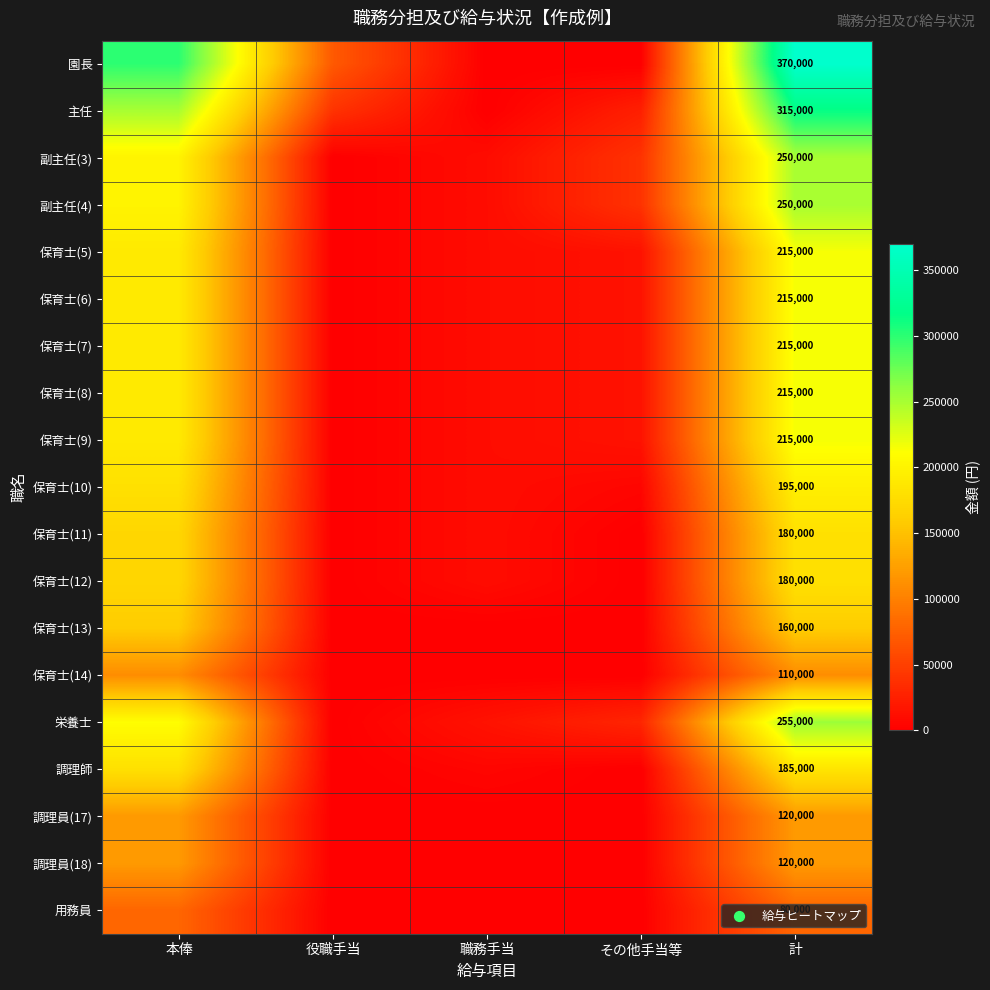

The value of 保育士(7) at 計 is 215000. True or false?

True